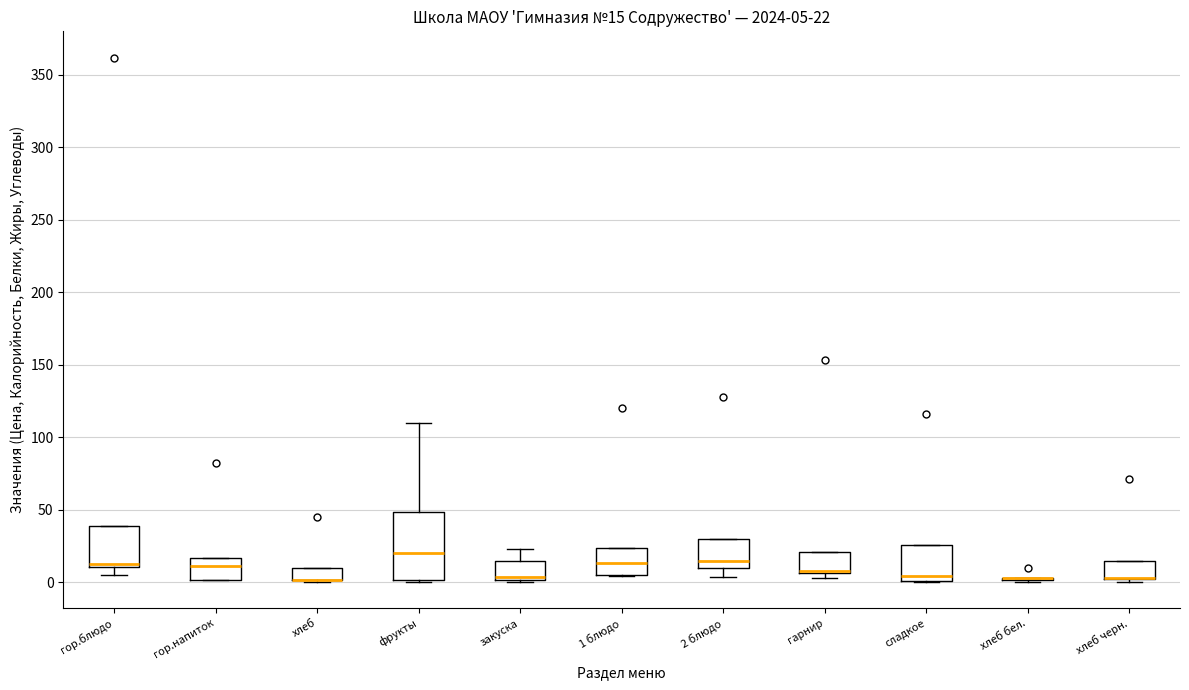

Comparing the boxes themselves (not the whiskers), which one is the tallest?

фрукты